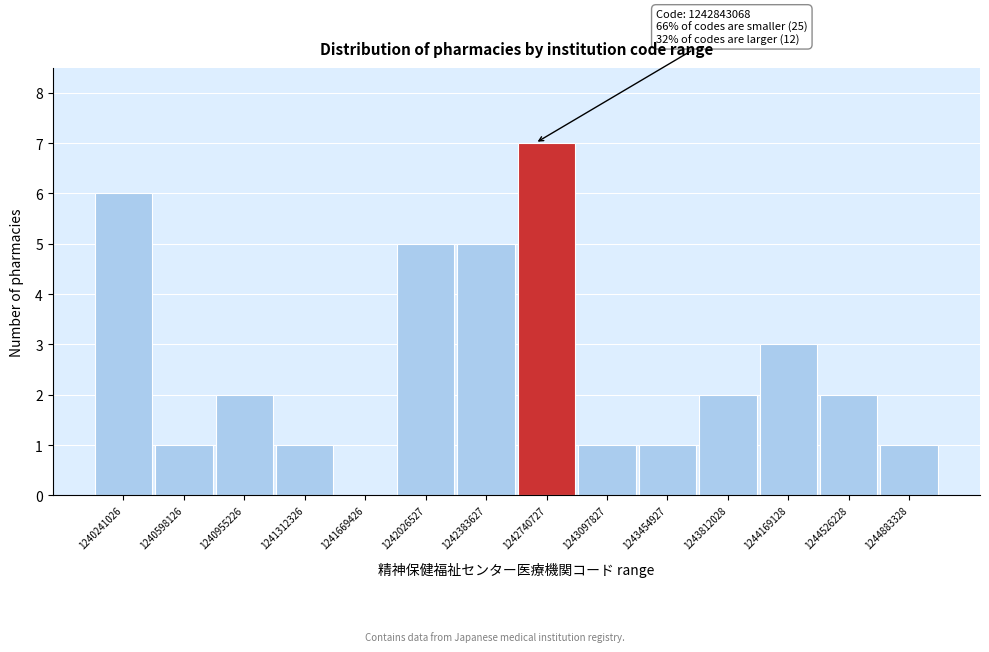

Reading left to right, what are all the values shown in this chart?

1240241026=6	1240598126=1	1240955226=2	1241312326=1	1241669426=0	1242026527=5	1242383627=5	1242740727=7	1243097827=1	1243454927=1	1243812028=2	1244169128=3	1244526228=2	1244883328=1